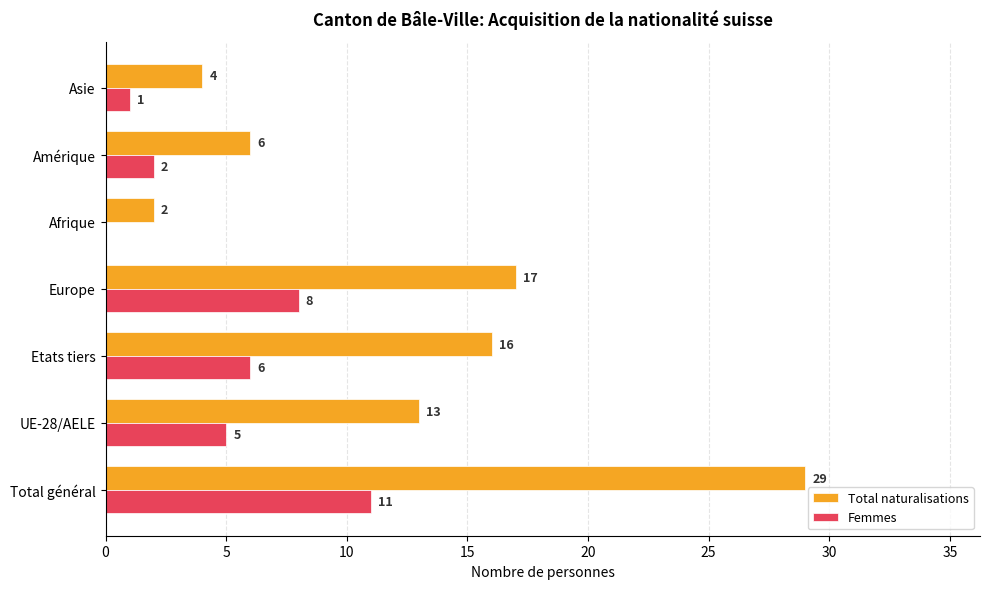

Which series has the largest total across all categories?

Total naturalisations